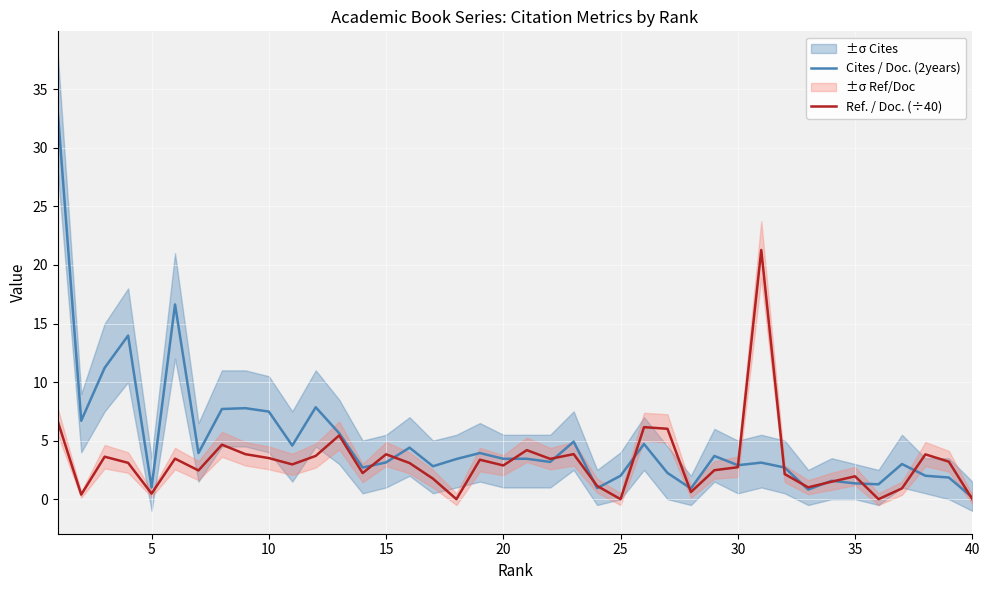

The value of Ref. / Doc. (÷40) at 30 is 2.7. True or false?

True